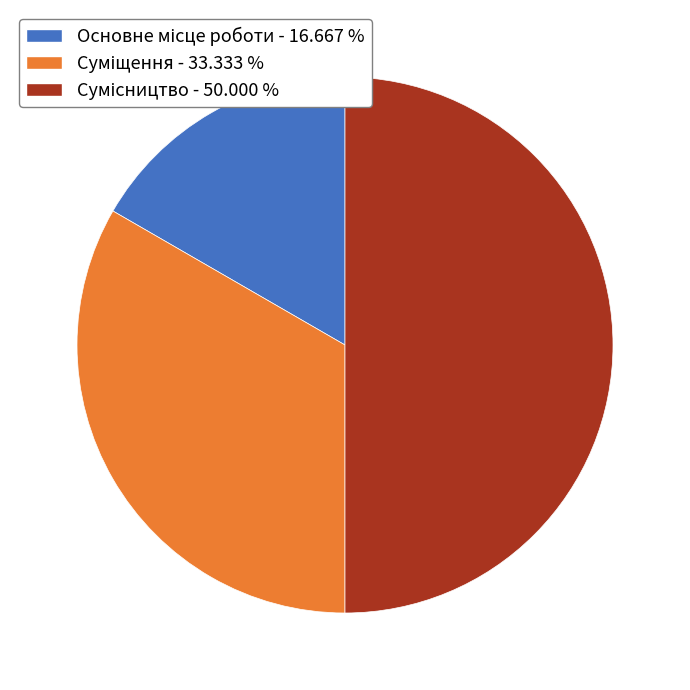

Between Сумісництво and Основне місце роботи, which is larger?

Сумісництво